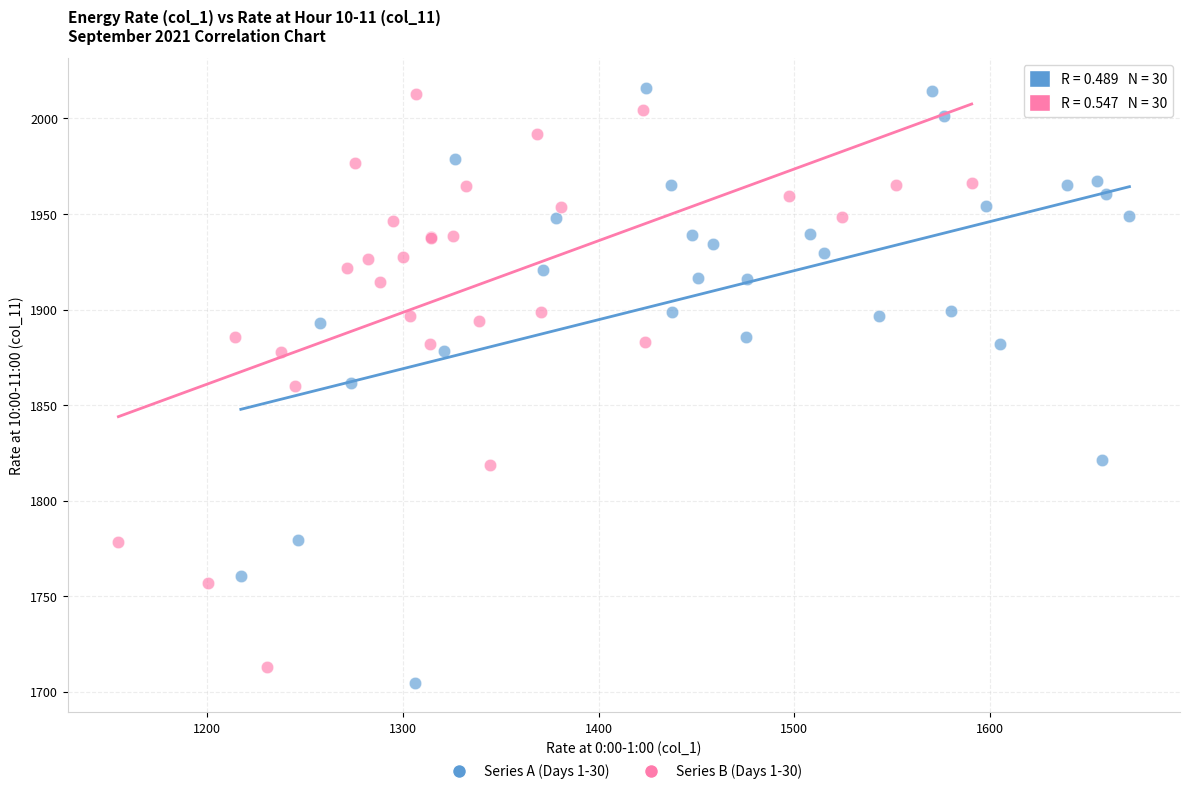

Which series has the largest Y range (max minus min)?

Series A (Days 1-30)